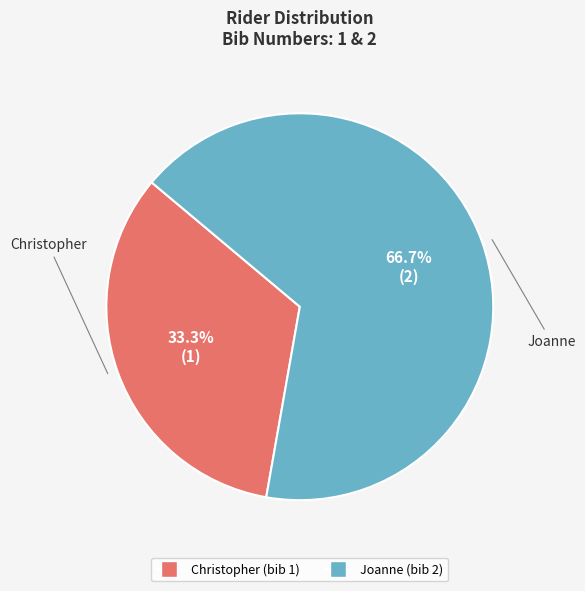

Which category has the smallest portion of the pie?

Christopher